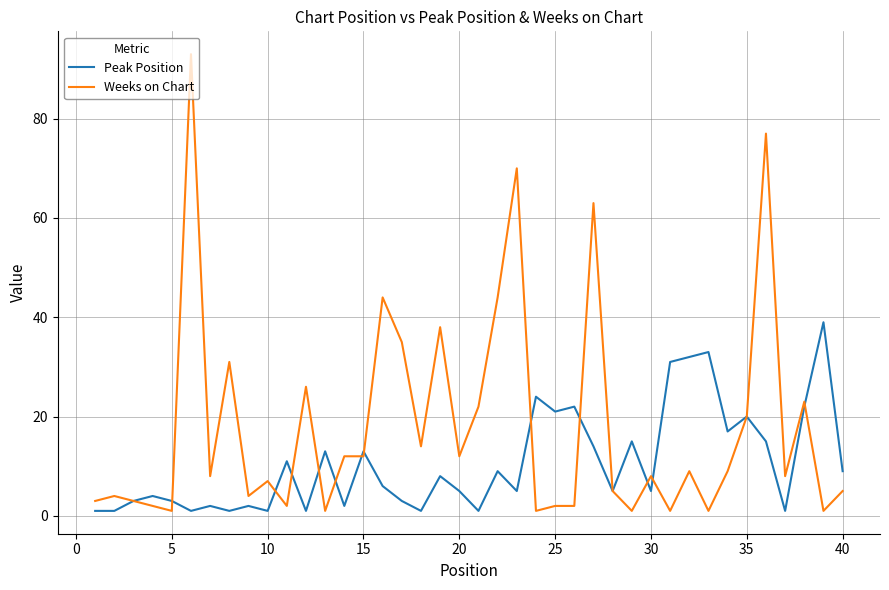

List the series in order of their peak value, lowest first.

Peak Position, Weeks on Chart